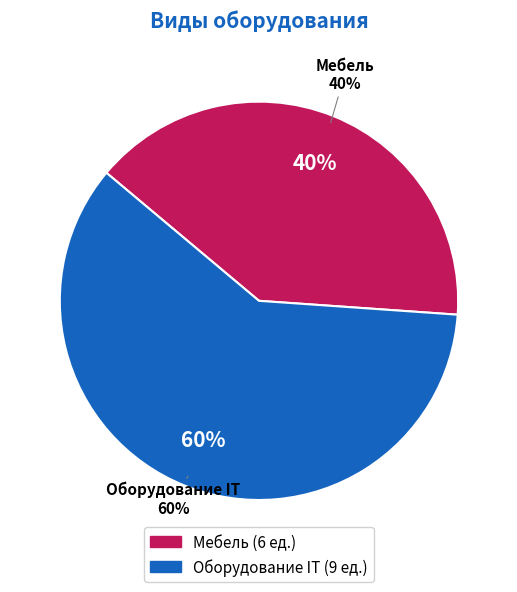

Is it true that Оборудование IT is 46% of the pie?

False